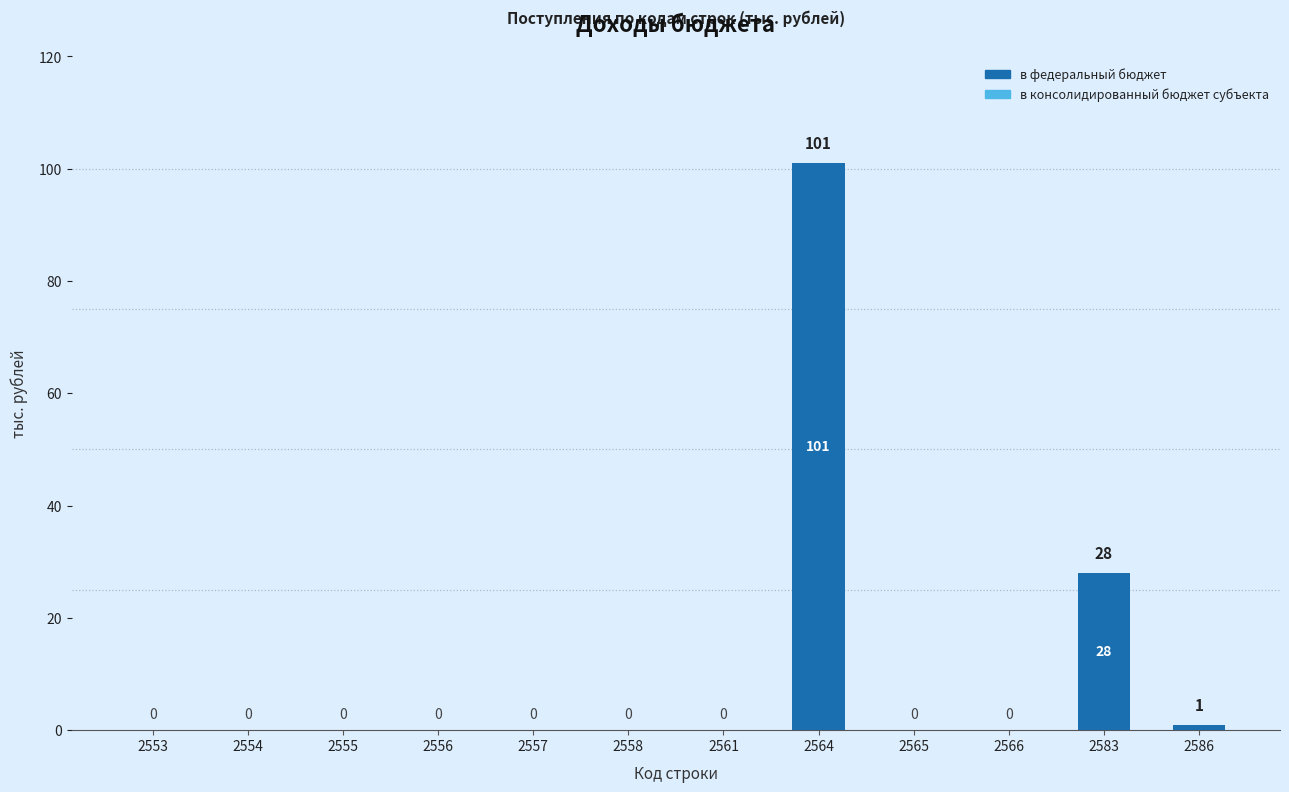

Reading right to left, list all the values displayed in this chart.

2586=1	2583=28	2566=0	2565=0	2564=101	2561=0	2558=0	2557=0	2556=0	2555=0	2554=0	2553=0